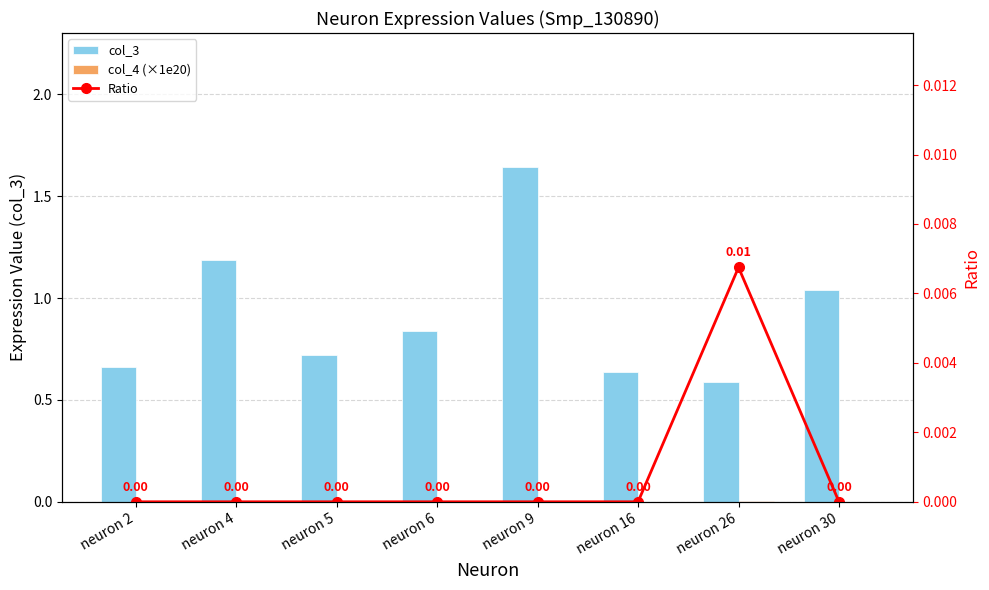

How many distinct data groups are displayed?

3